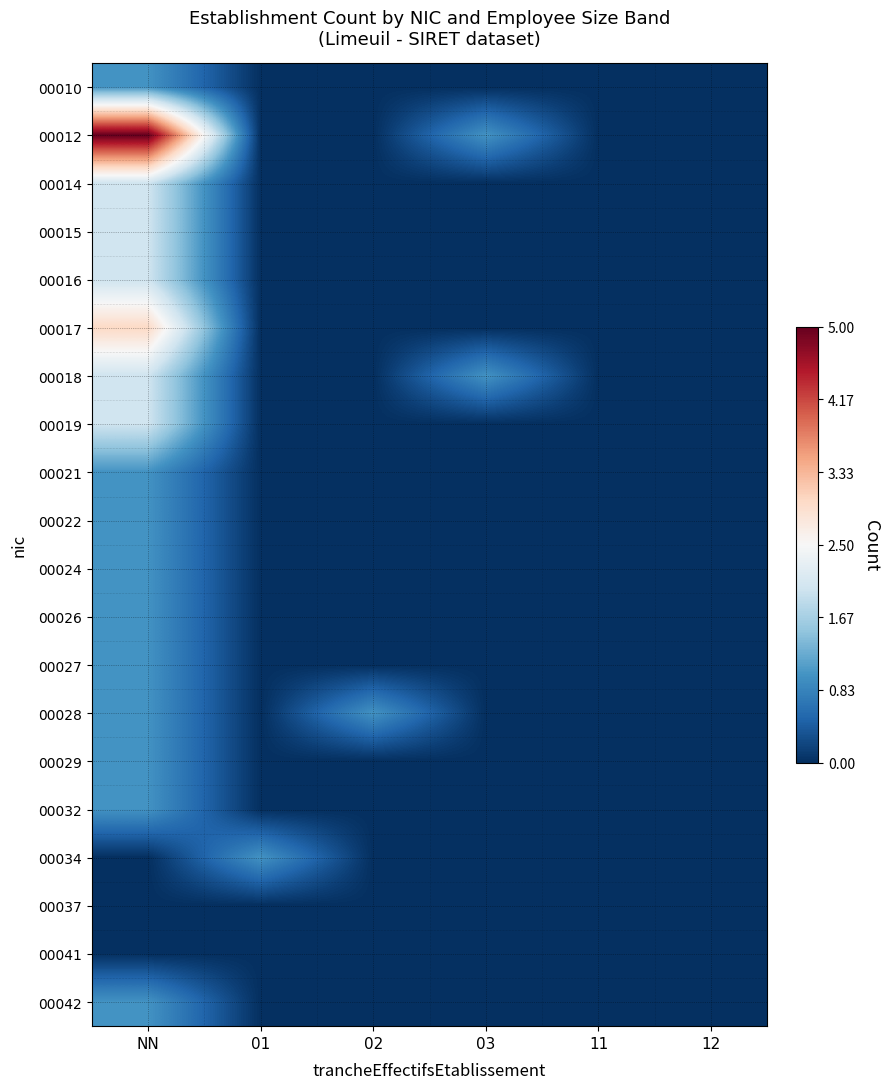

At which category is the sum across all series the highest?

NN